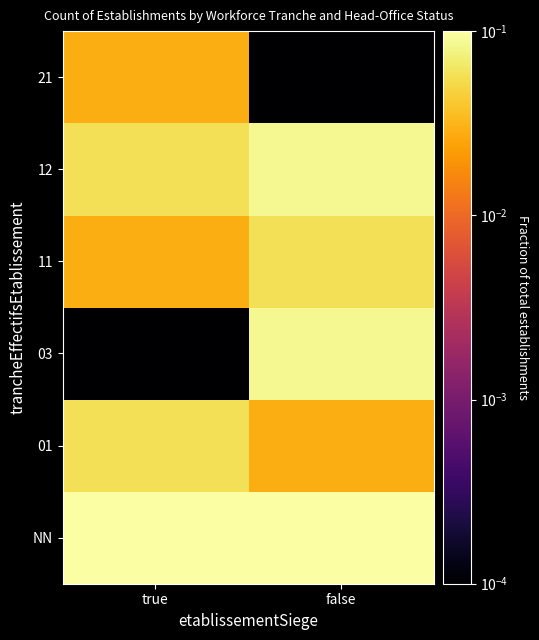

What is the total value across all series at true?

0.5